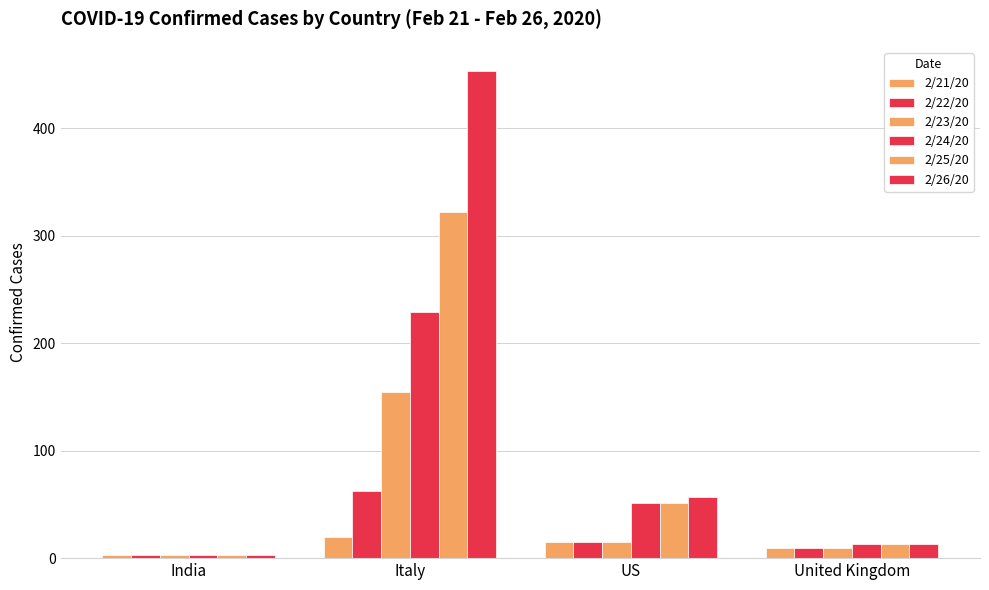

Which category has the highest value in the 2/22/20 series?

Italy